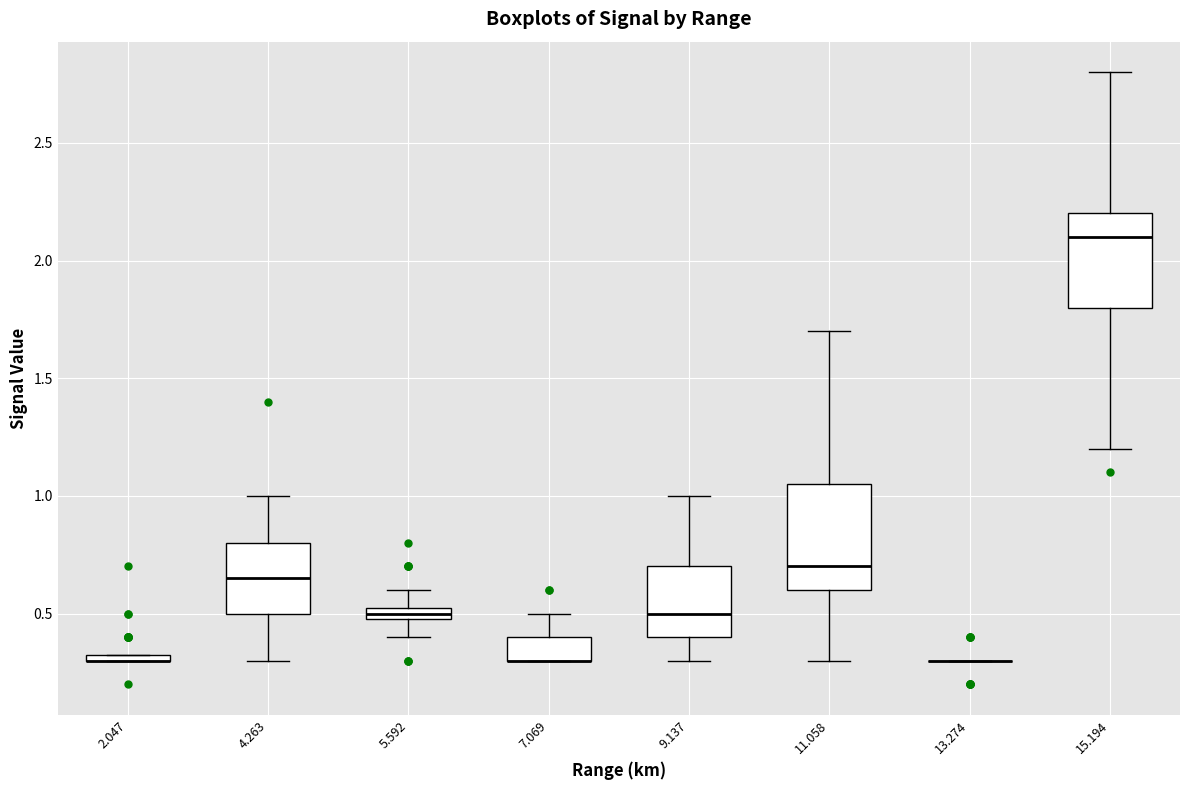

Where is the lower edge of the box at x = 7.069 on the y-axis? The values are not printed on the chart, so give them approximately, as read against the axis.

0.30